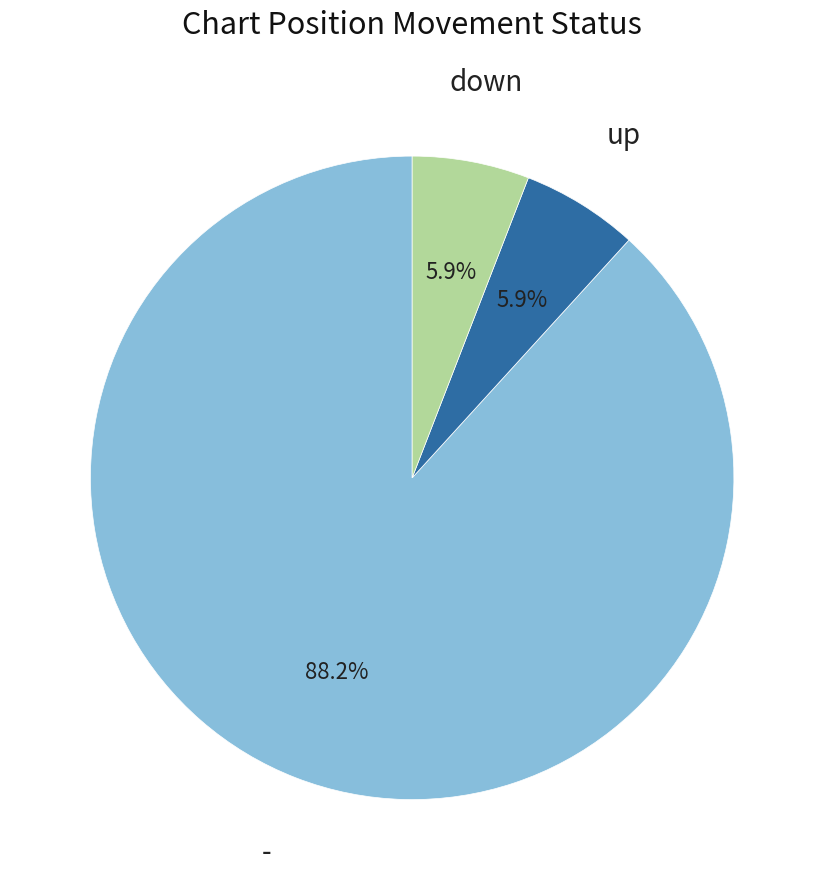

Which slice is the largest?

-